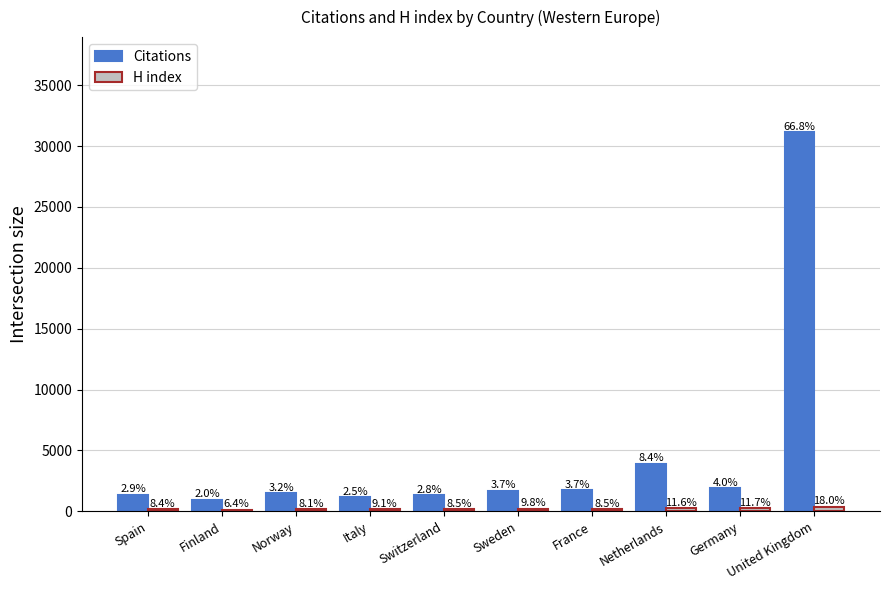

At which label does Citations first exceed 1703?

France